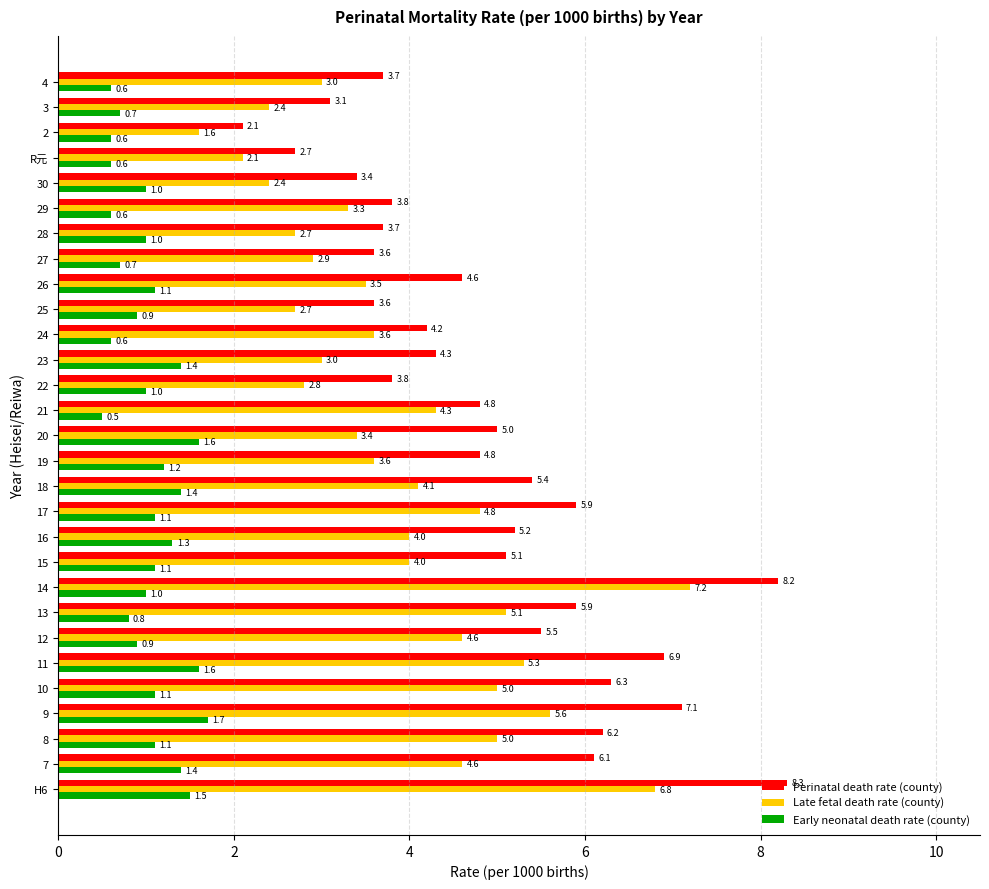

What is the total value across all series at 18?

10.9